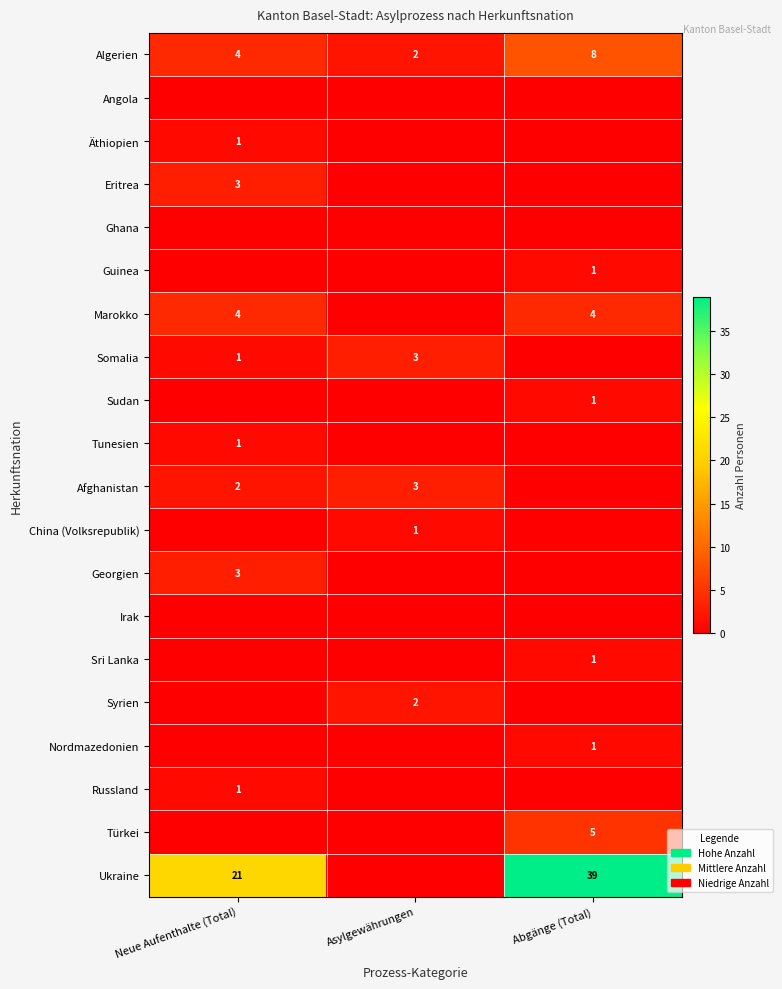

What is the difference between the highest and lowest values at Asylgewährungen?

3